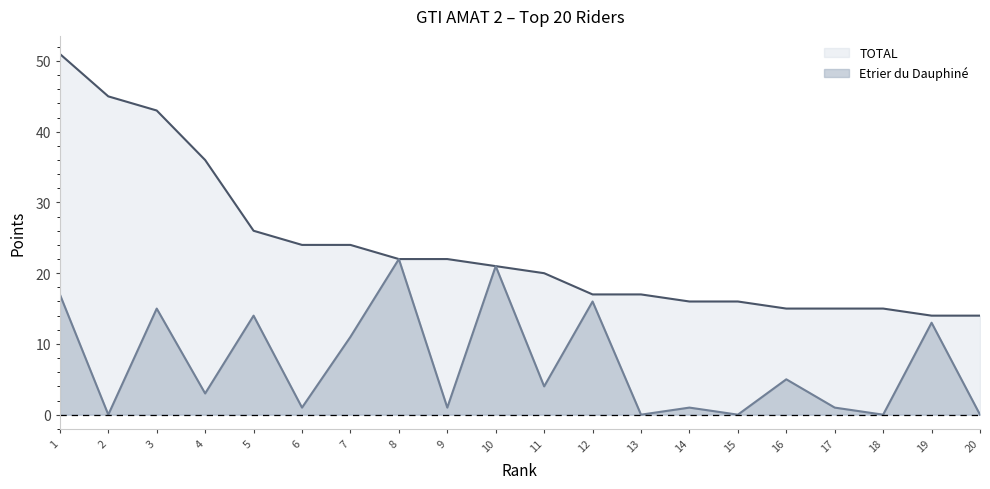

True or false: TOTAL and Etrier du Dauphiné intersect in this chart.

False